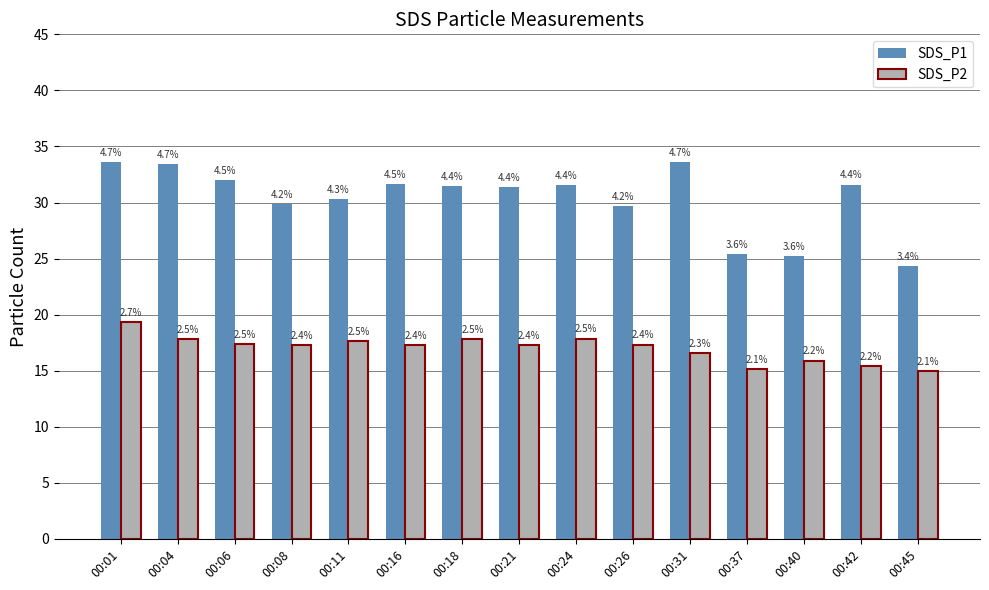

What is the value of the SDS_P2 bar at the 6th from the left?

17.3